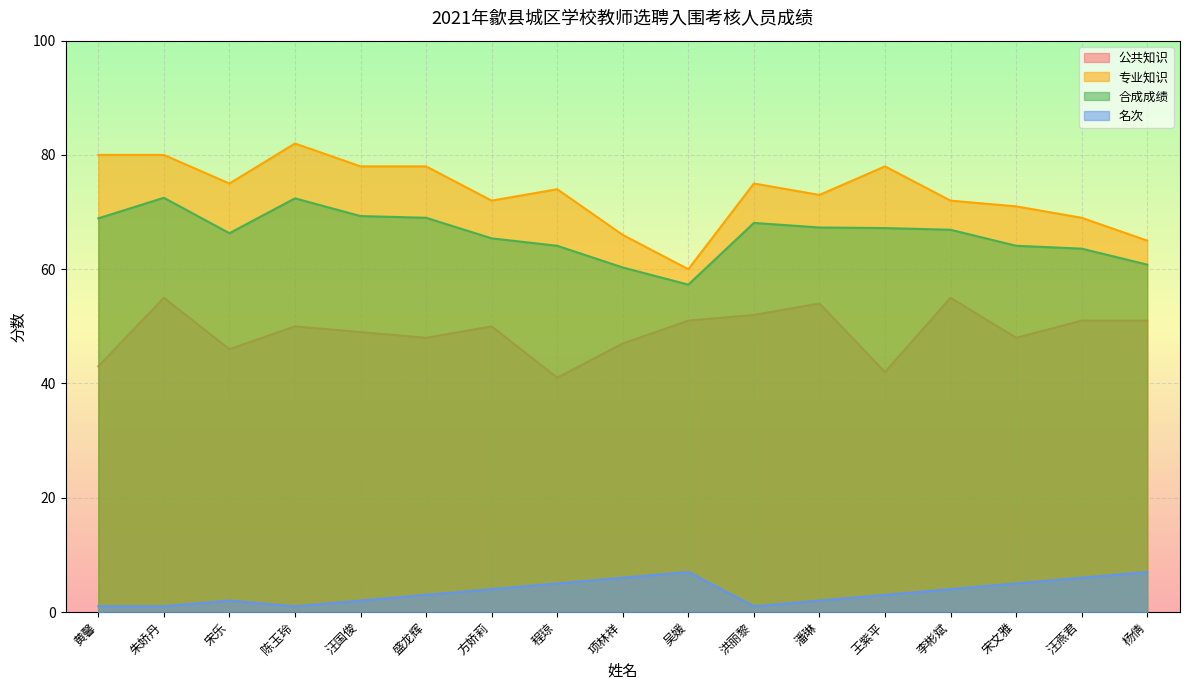

What is the sum of the 公共知识 values at 宋文雅 and 李彬斌?

103.0